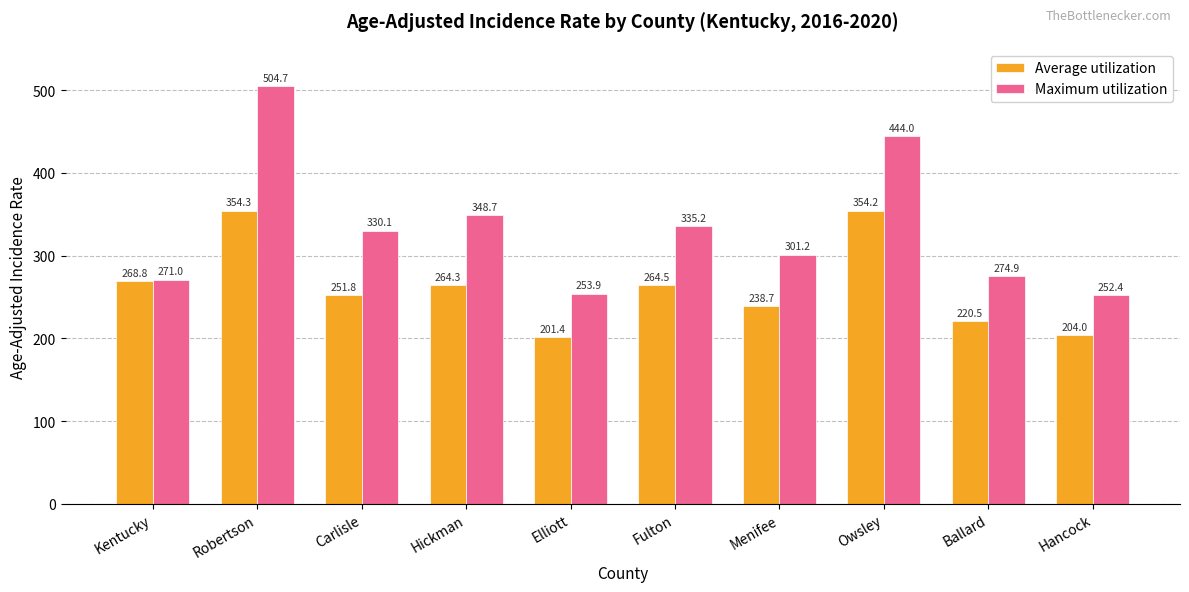

What is the label of the 2nd bar from the right?

Ballard